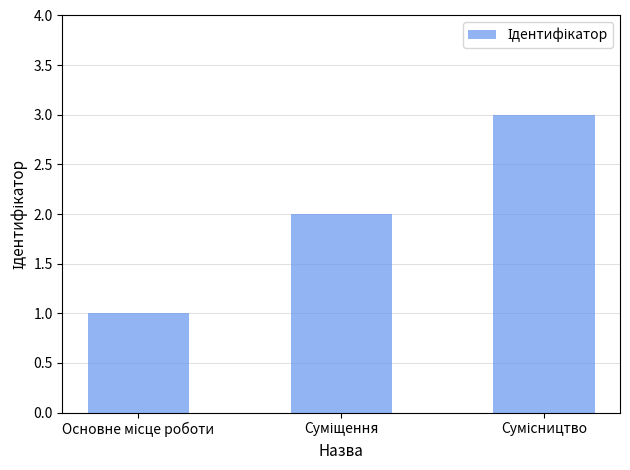

What is the maximum value shown in the chart?

3